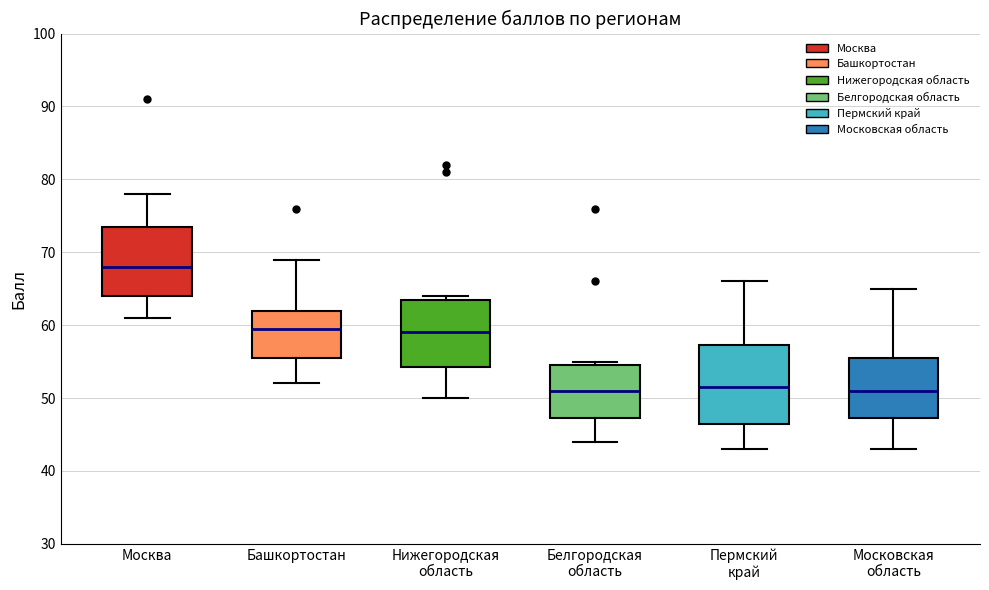

Reading left to right, read every box against the y-axis: the position of its median line, the range the box covers, and the ends of its whiskers. The values are not printed on the chart, so give them approximately, as read against the axis.

Москва: median 68, box 64 to 74, whiskers 61 to 78
Башкортостан: median 60, box 56 to 62, whiskers 52 to 69
Нижегородская область: median 59, box 54 to 64, whiskers 50 to 64 (just above the box's upper edge)
Белгородская область: median 51, box 47 to 55, whiskers 44 to 55 (just above the box's upper edge)
Пермский край: median 52, box 47 to 57, whiskers 43 to 66
Московская область: median 51, box 47 to 56, whiskers 43 to 65